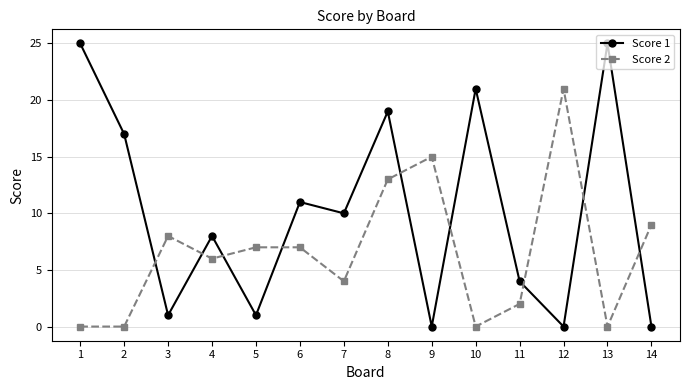

What is the greatest value displayed?

25